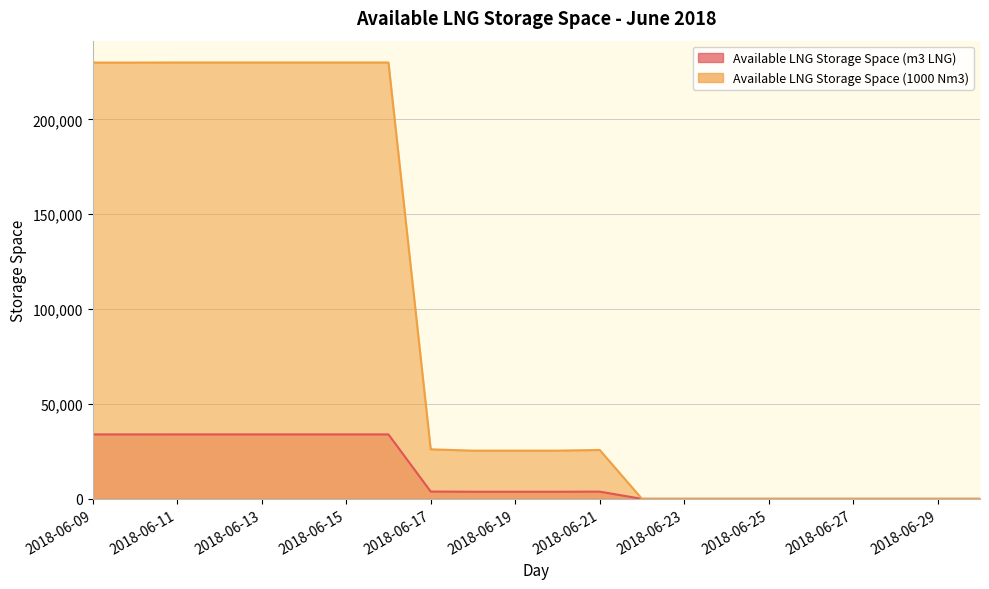

Rank the categories by Available LNG Storage Space (m3 LNG) value from highest to lowest.

2018-06-11, 2018-06-12, 2018-06-13, 2018-06-14, 2018-06-15, 2018-06-16, 2018-06-09, 2018-06-10, 2018-06-17, 2018-06-21, 2018-06-18, 2018-06-19, 2018-06-20, 2018-06-22, 2018-06-23, 2018-06-24, 2018-06-25, 2018-06-26, 2018-06-27, 2018-06-28, 2018-06-29, 2018-06-30